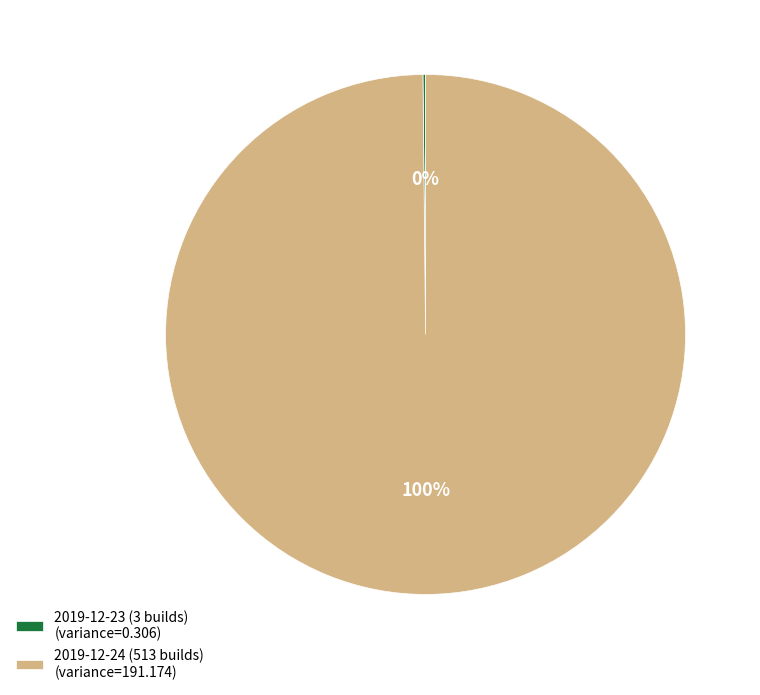

To the nearest percent, what is the average slice percentage?

50%